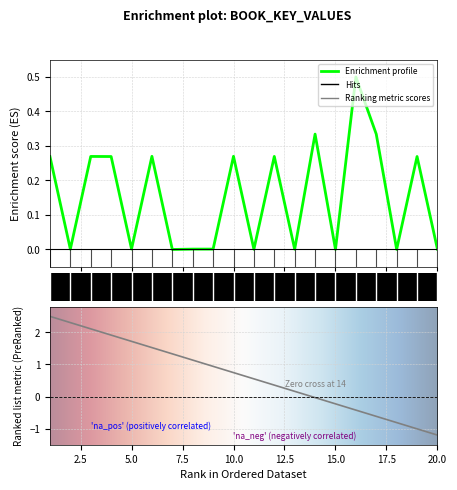

Where is the first local maximum?

3